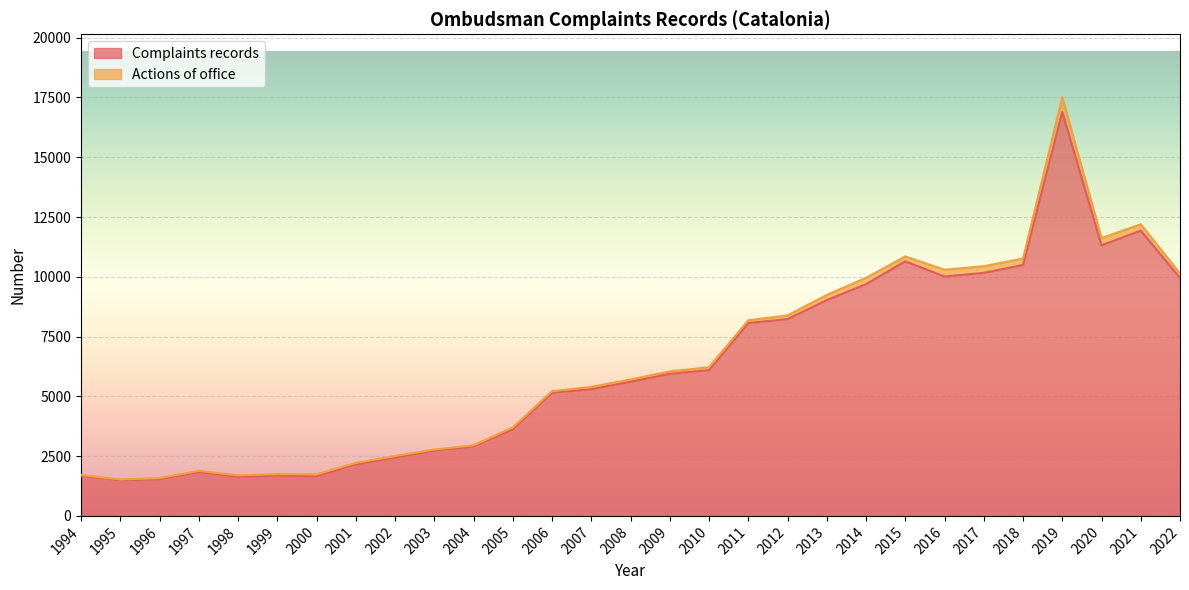

Reading right to left, extract all data points from this chart.

Complaints records: 1994=1683	1995=1489	1996=1534	1997=1833	1998=1638	1999=1686	2000=1652	2001=2153	2002=2439	2003=2729	2004=2901	2005=3617	2006=5150	2007=5299	2008=5610	2009=5941	2010=6095	2011=8065	2012=8231	2013=9024	2014=9692	2015=10647	2016=10013	2017=10164	2018=10495	2019=16889	2020=11317	2021=11932	2022=9953
Actions of office: 1994=28	1995=35	1996=46	1997=53	1998=59	1999=62	2000=88	2001=62	2002=66	2003=46	2004=52	2005=81	2006=68	2007=96	2008=97	2009=105	2010=121	2011=115	2012=155	2013=219	2014=263	2015=205	2016=281	2017=281	2018=267	2019=626	2020=303	2021=264	2022=193